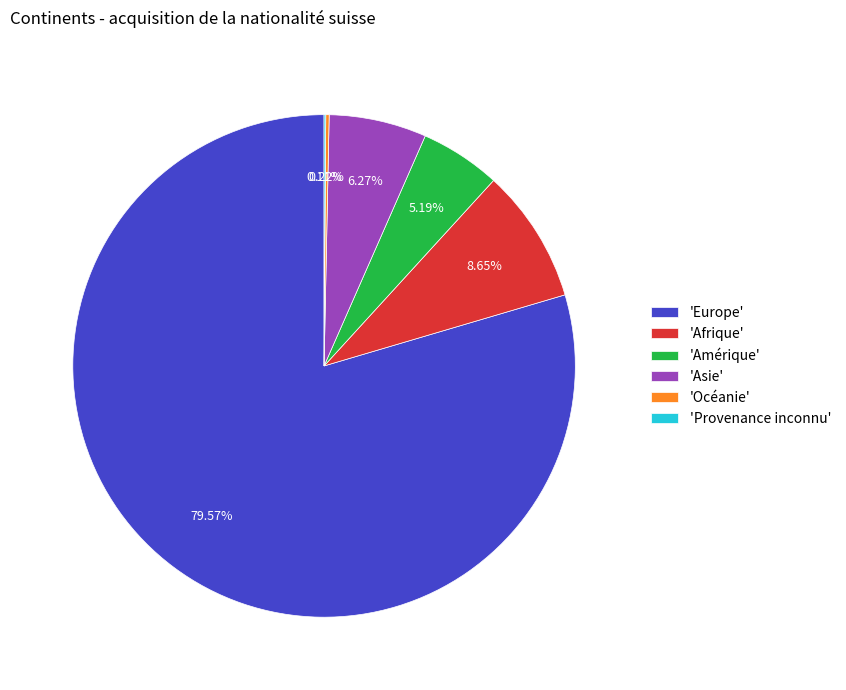

Which category has the biggest portion of the pie?

'Europe'